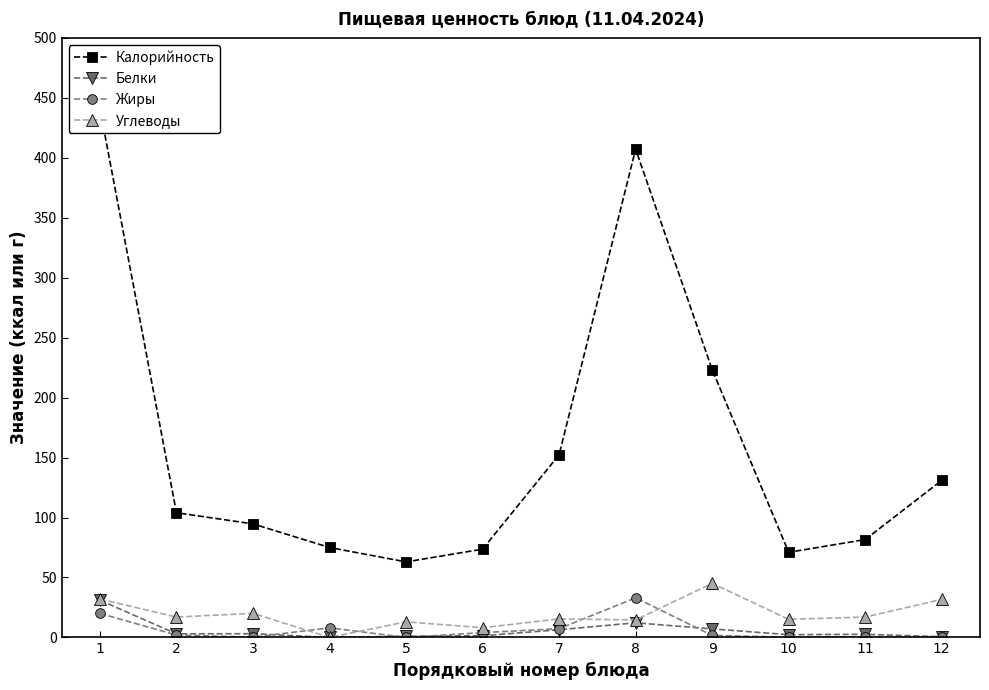

What is the spread (max minus min) of values at 4?

75.0